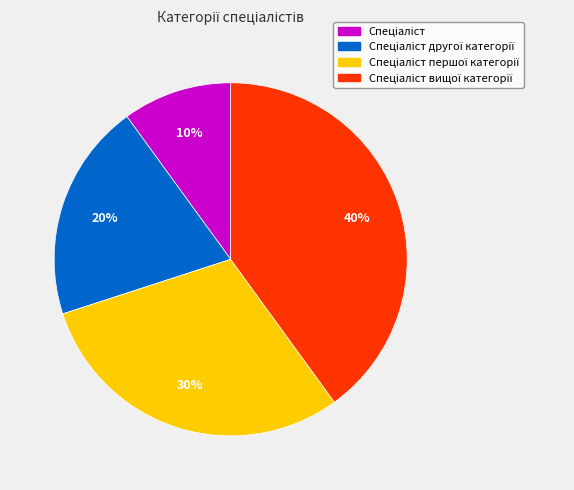

Is there any slice that represents more than half of the pie?

No